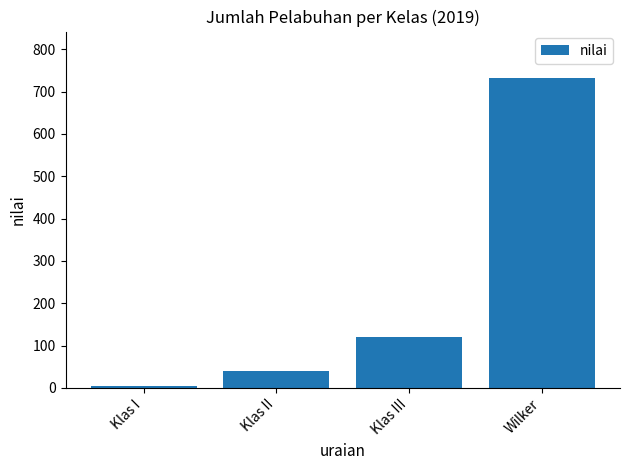

What is the average value?

224